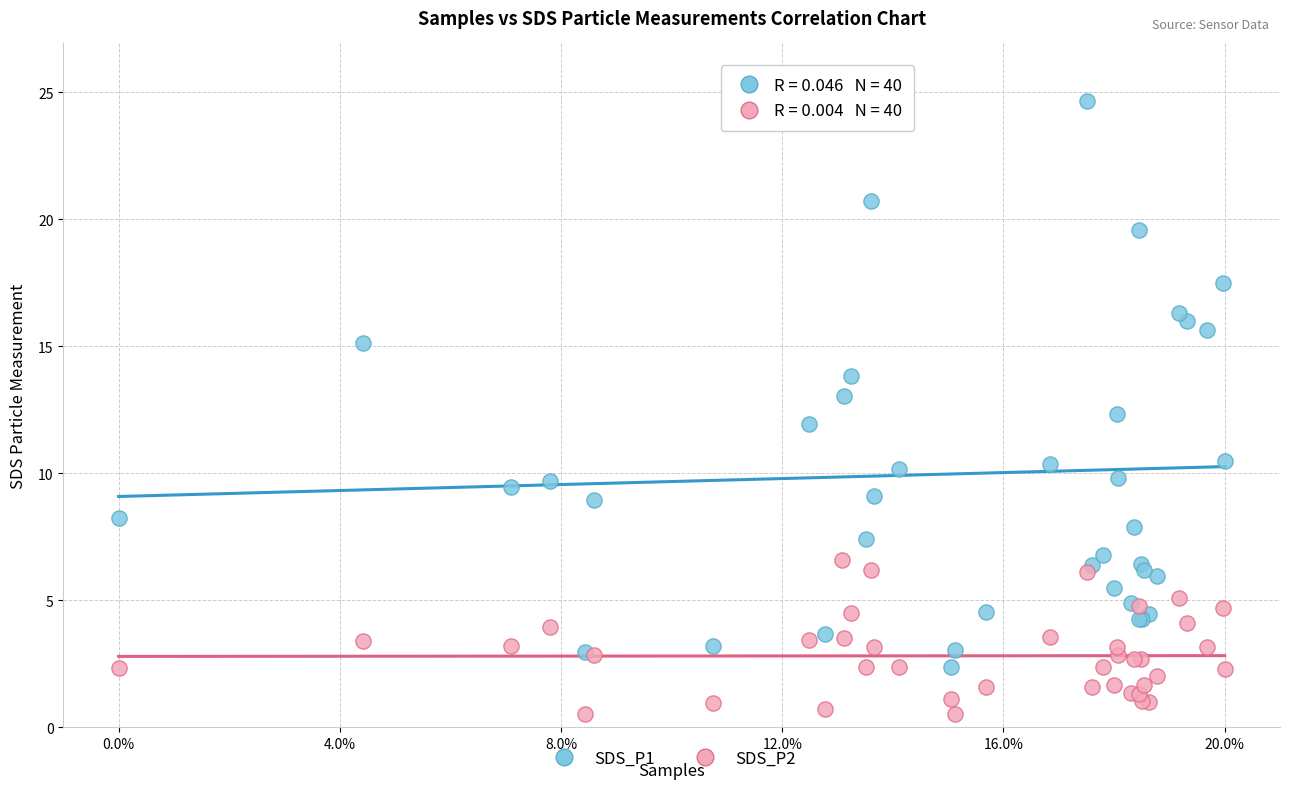

What are all the series names shown in the legend?

SDS_P1, SDS_P2